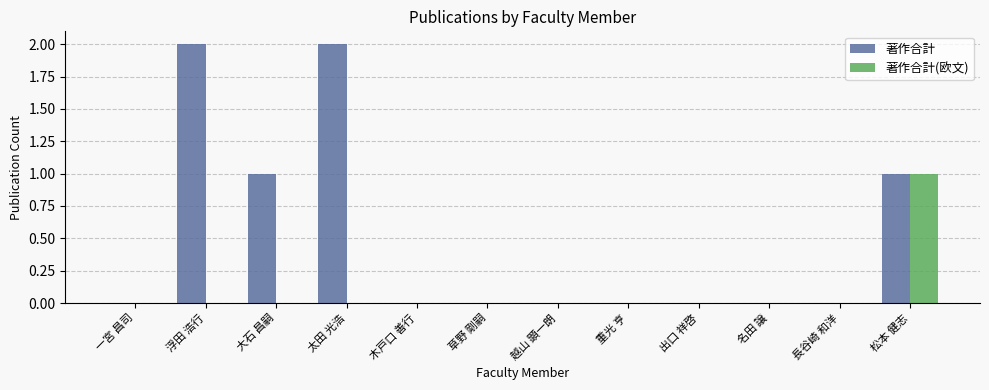

Which series has the largest total across all categories?

著作合計